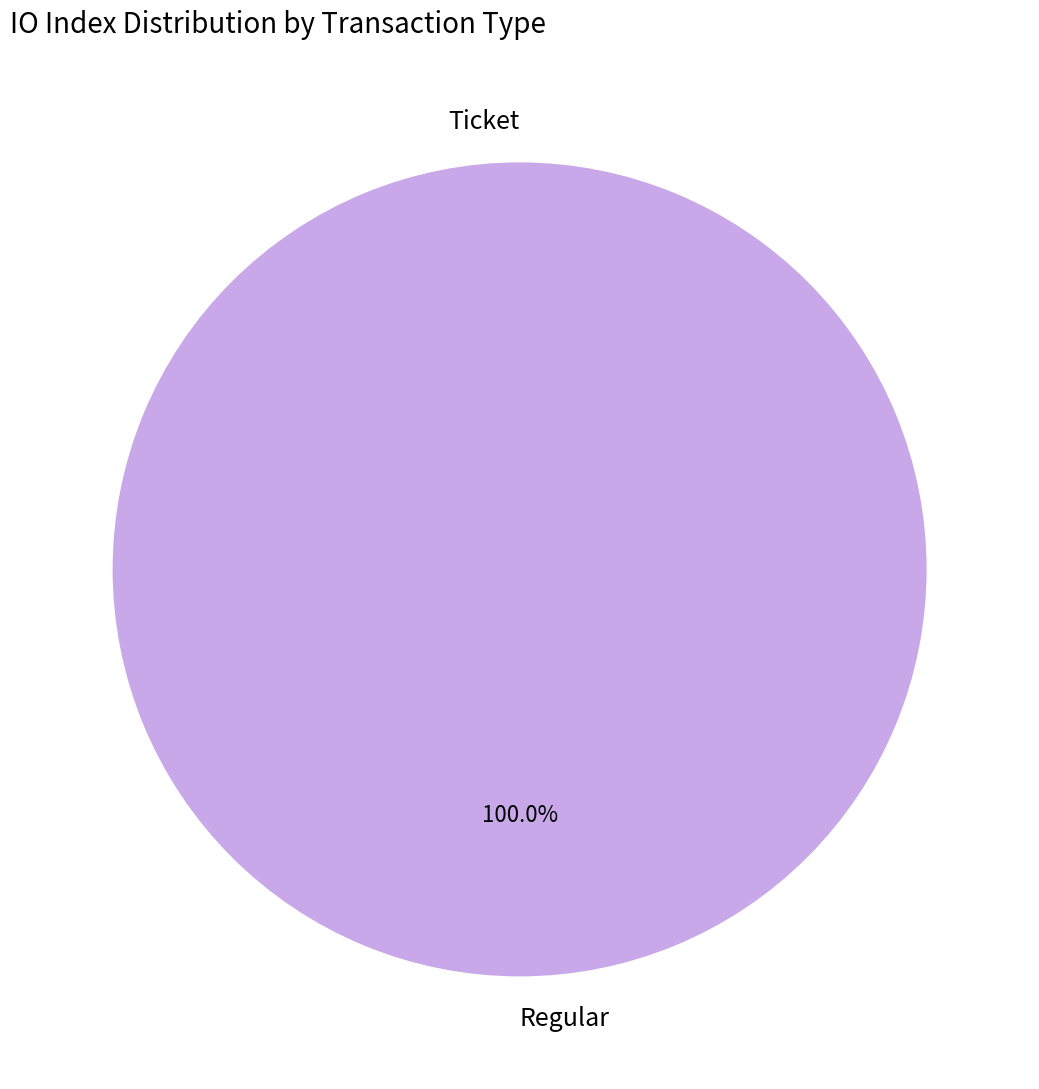

Is Ticket (io_index=0) the majority of the pie?

No